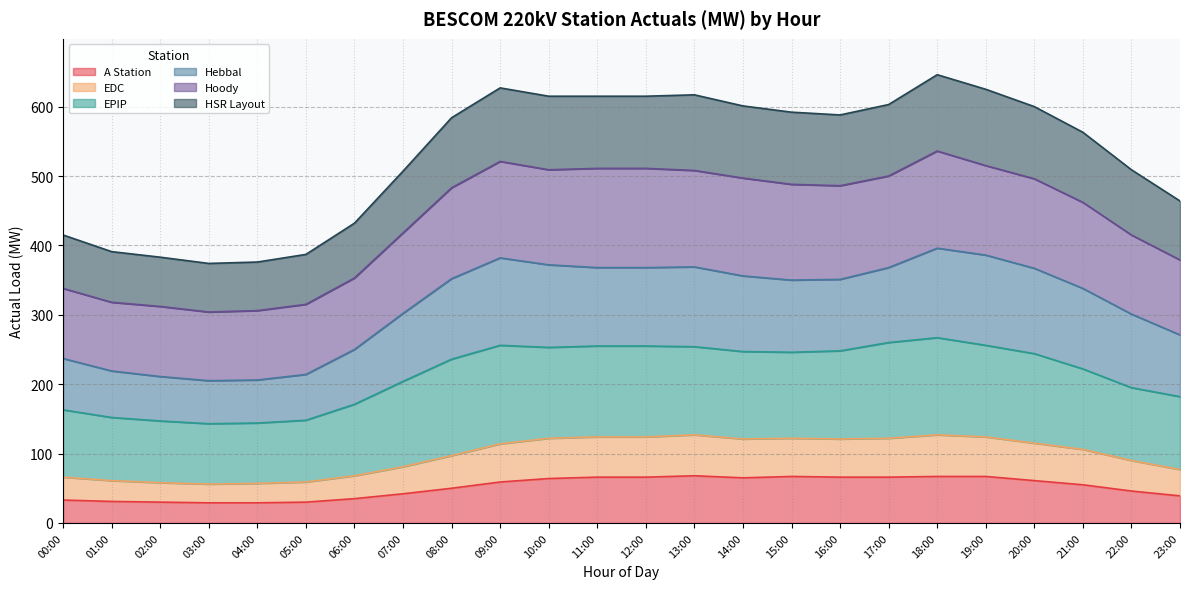

What is the approximate value of A Station at 23:00?

39